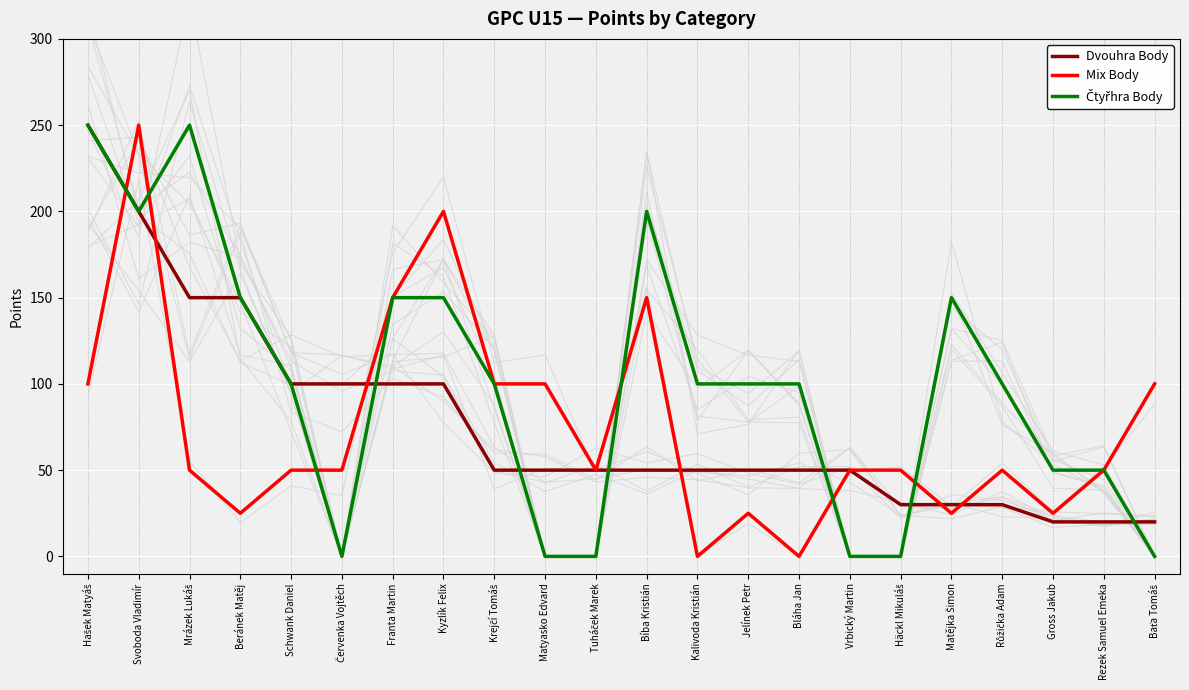

At how many categories does at least one series exceed 57?

17